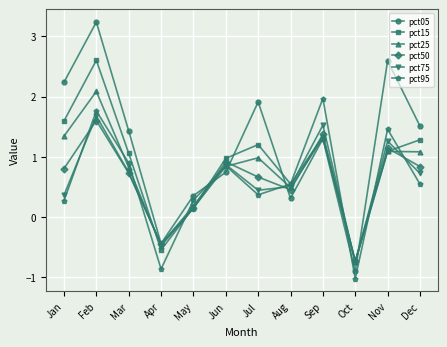

The pct15 series shows -0.7 at Oct. True or false?

True